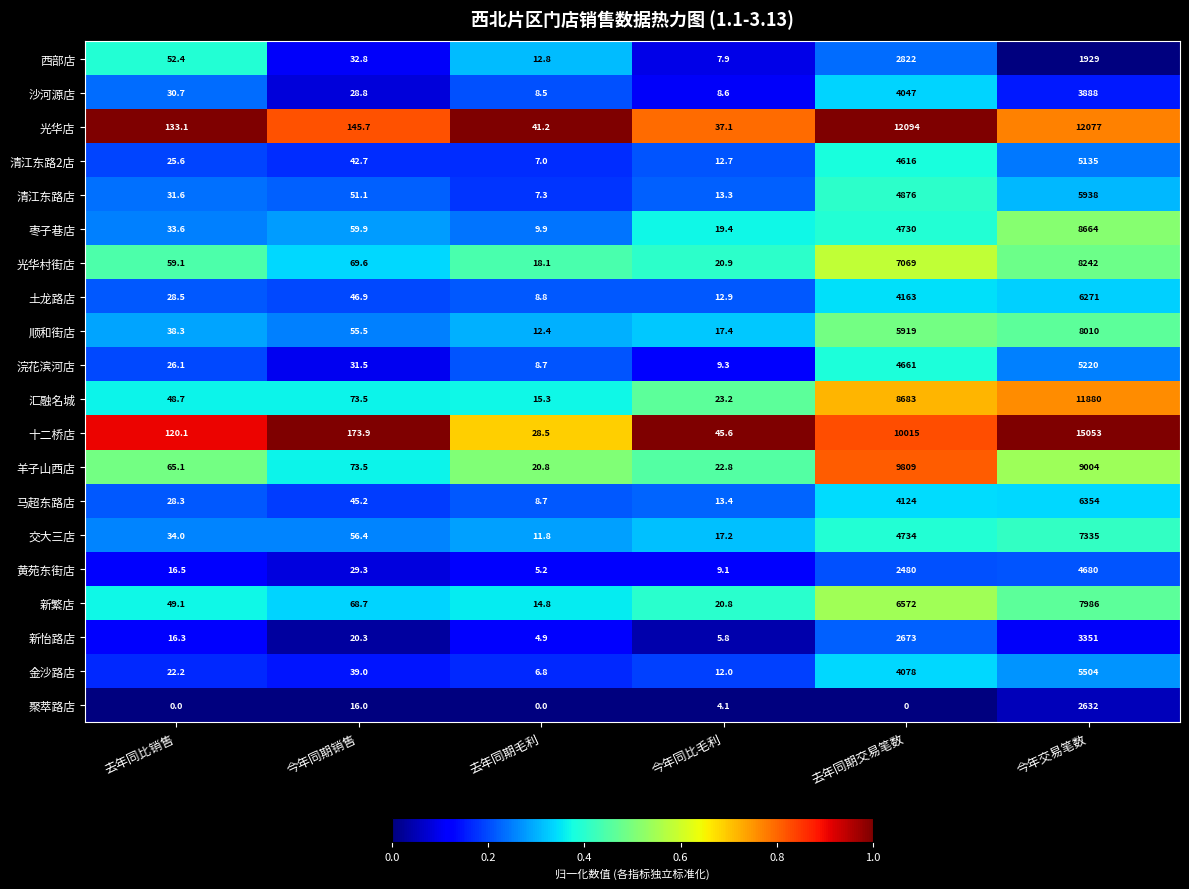

Which series has the largest total across all categories?

十二桥店